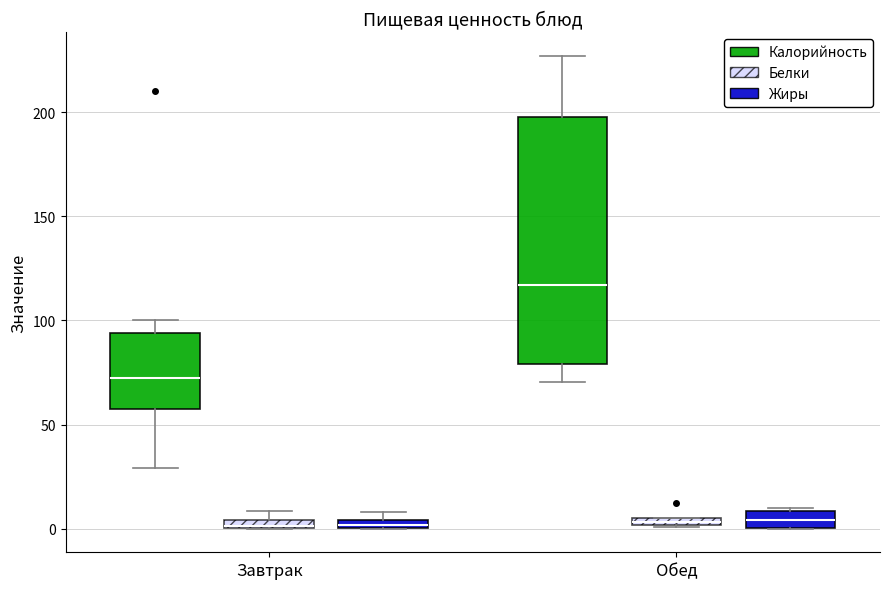

Comparing the boxes themselves (not the whiskers), which one is the tallest?

Обед (Калорийность)